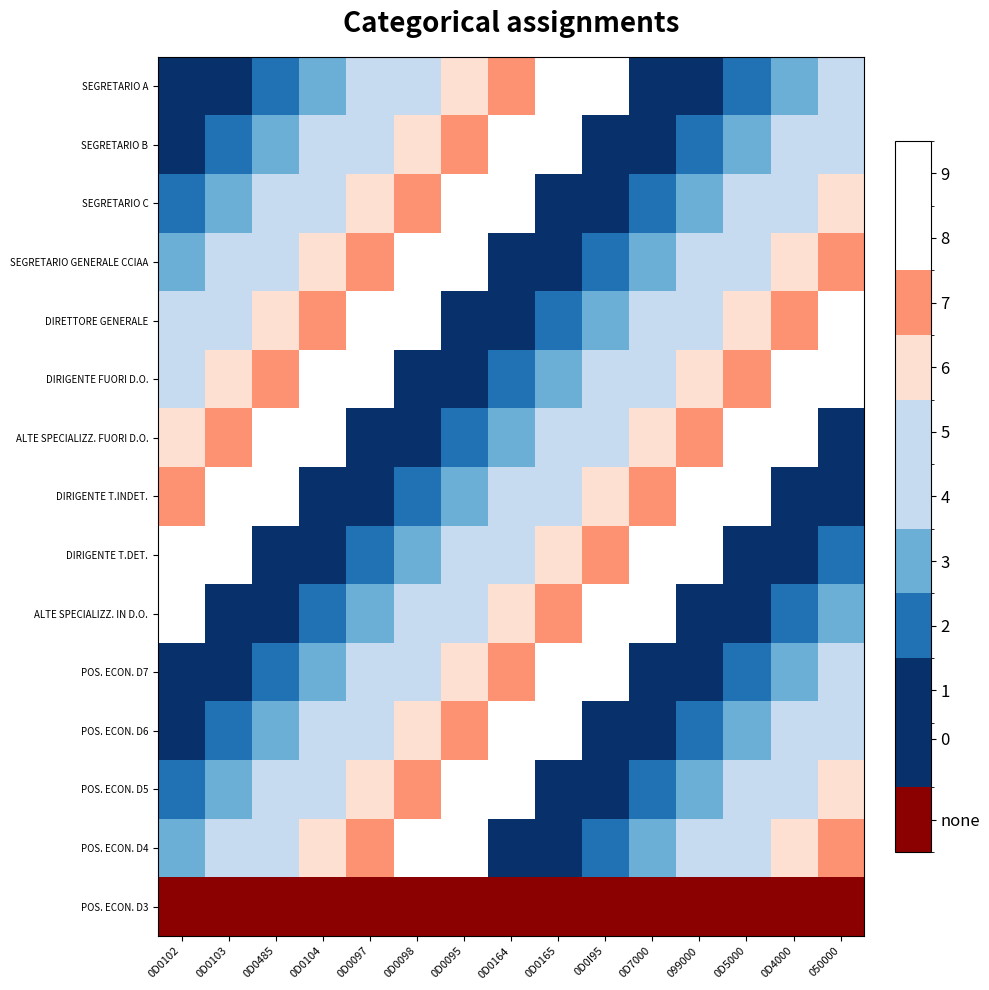

At which category does the chart reach its peak across all series?

0D0I95